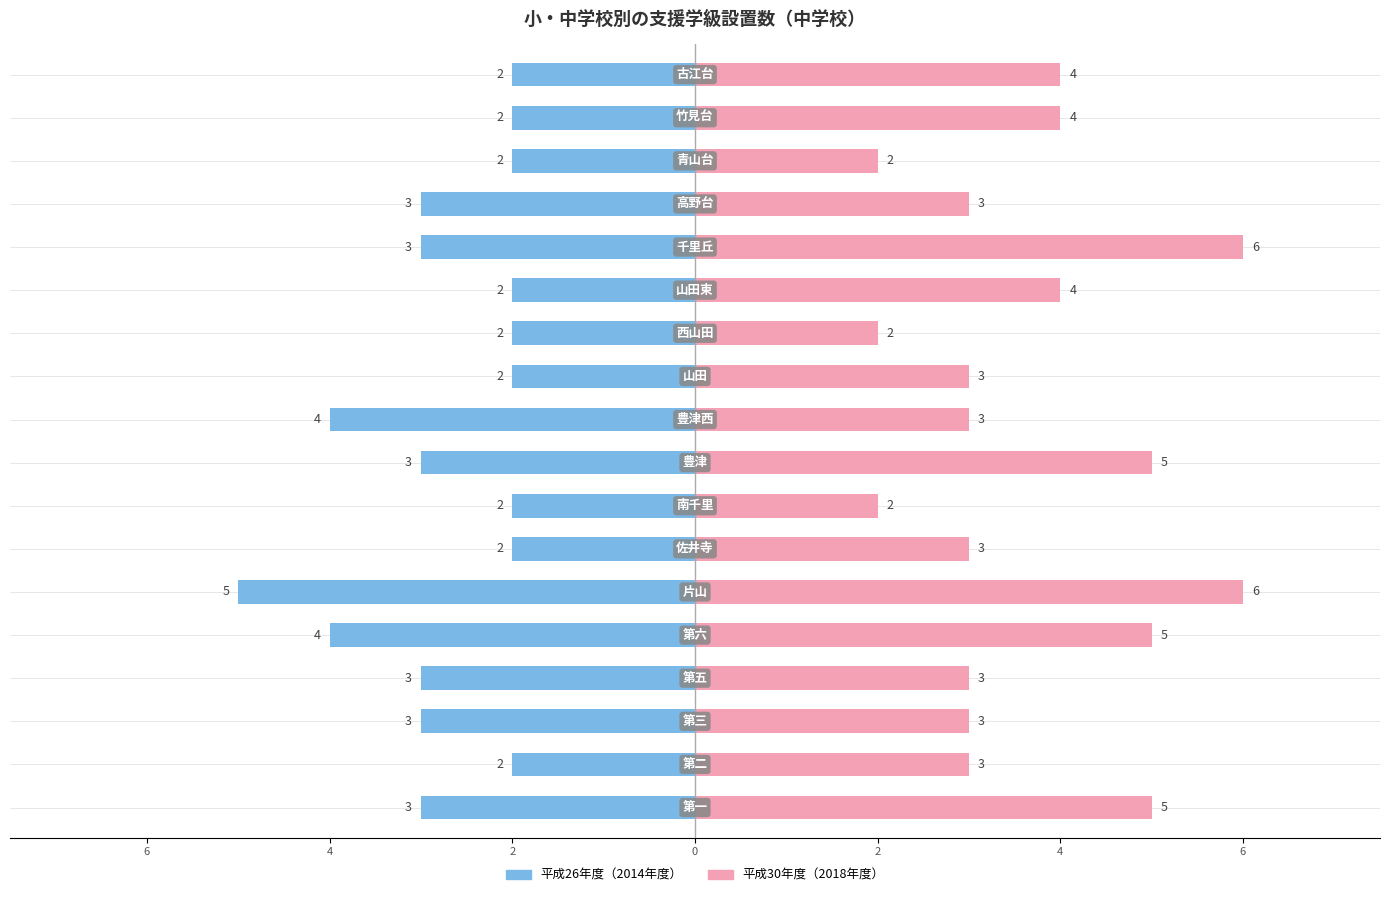

List the series in order of their peak value, lowest first.

平成26年度（2014年度）, 平成30年度（2018年度）